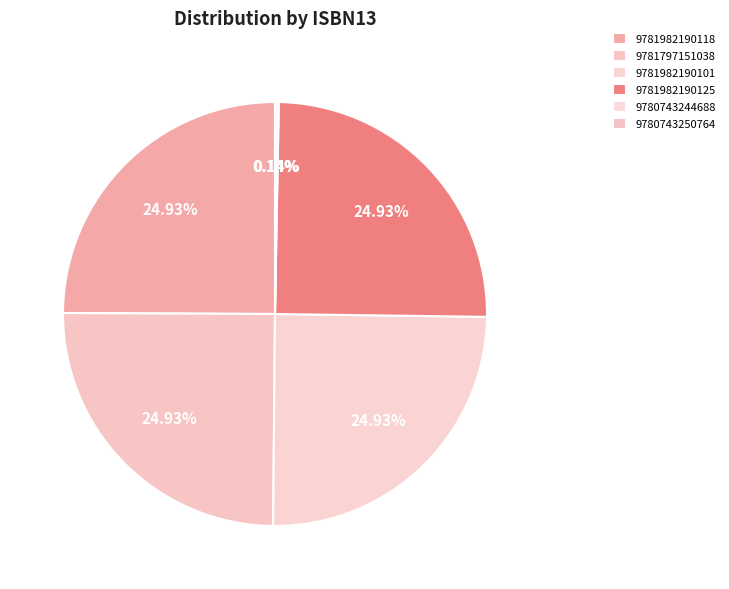

Rank the categories by value from lowest to highest.

9780743244688, 9780743250764, 9781982190118, 9781797151038, 9781982190101, 9781982190125